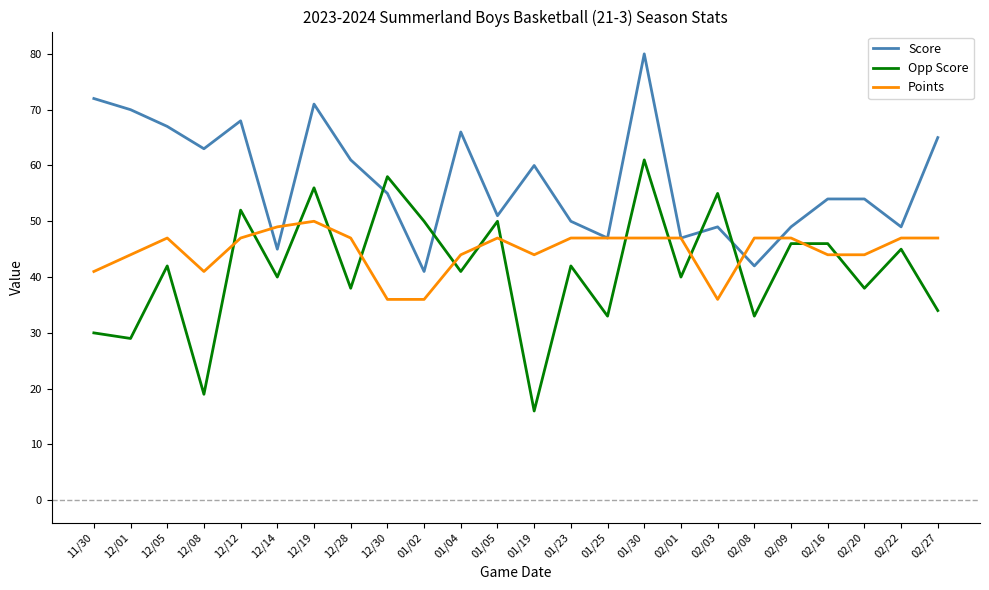

True or false: Points and Opp Score intersect in this chart.

True